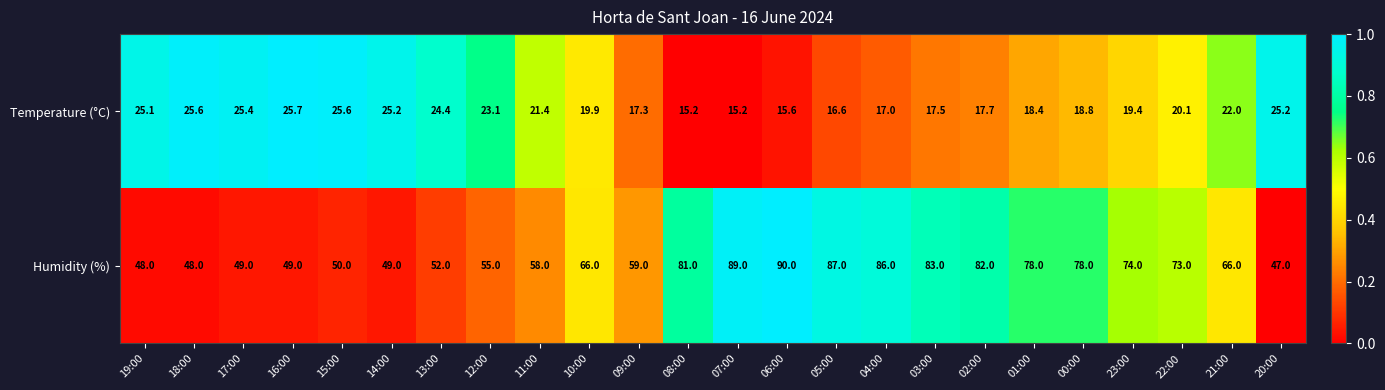

What value does the Humidity (%) series have at 18:00?

48.0